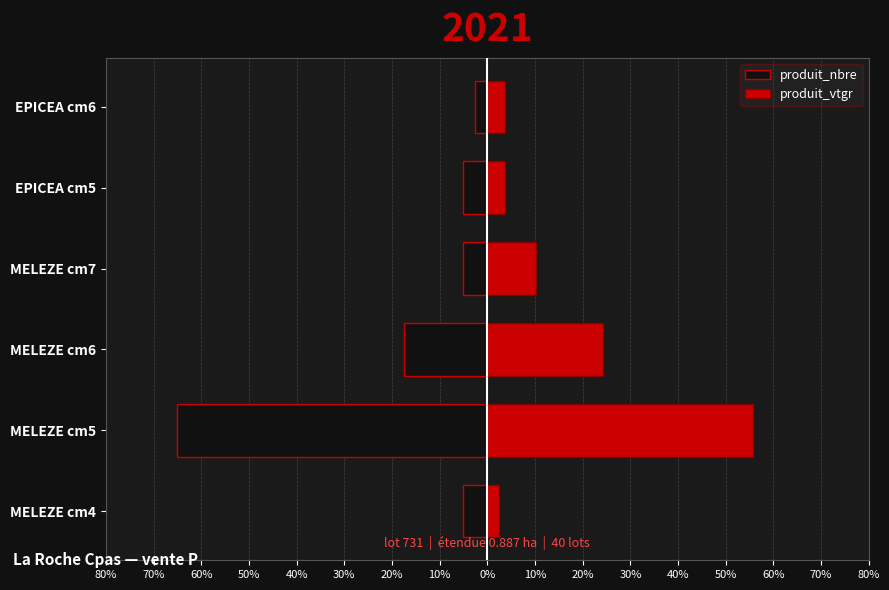

List the series in order of their overall mean, lowest first.

produit_nbre, produit_vtgr